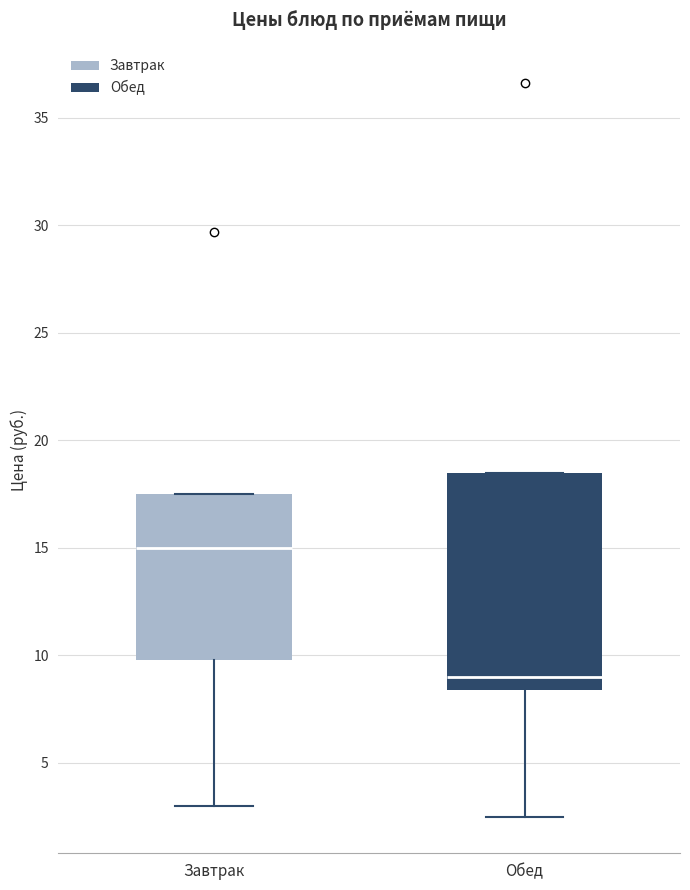

Comparing the boxes themselves (not the whiskers), which one is the tallest?

Обед